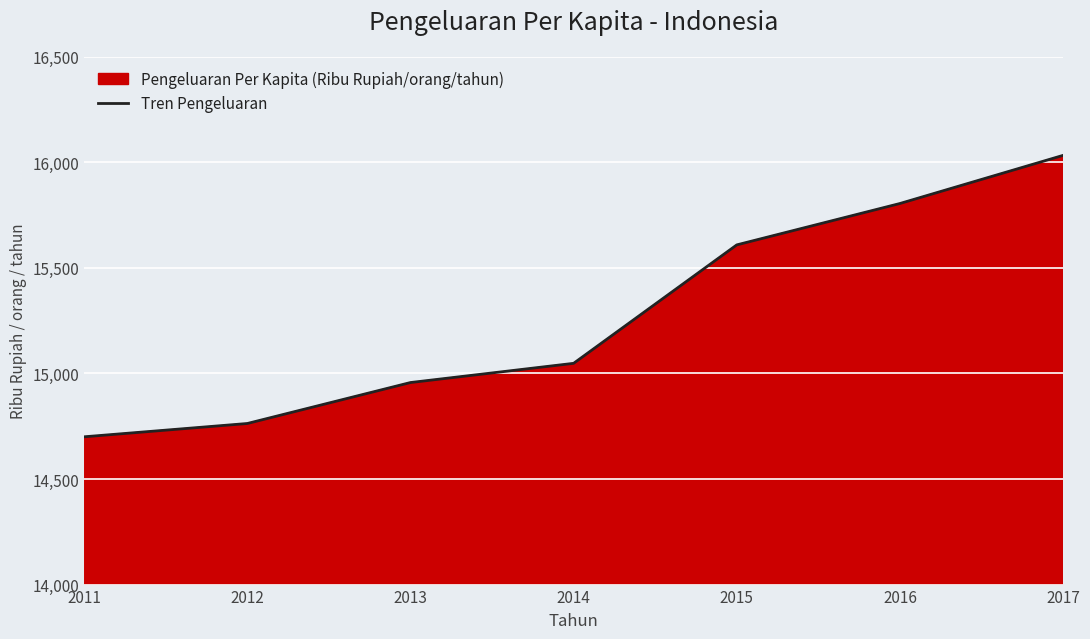

Where is the data nearest to the value 15366?

2015